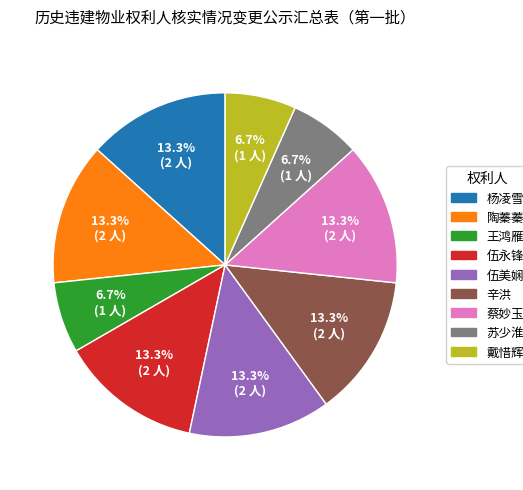

To the nearest percent, what is the combined percentage of 杨凌雪 and 蔡妙玉?

27%